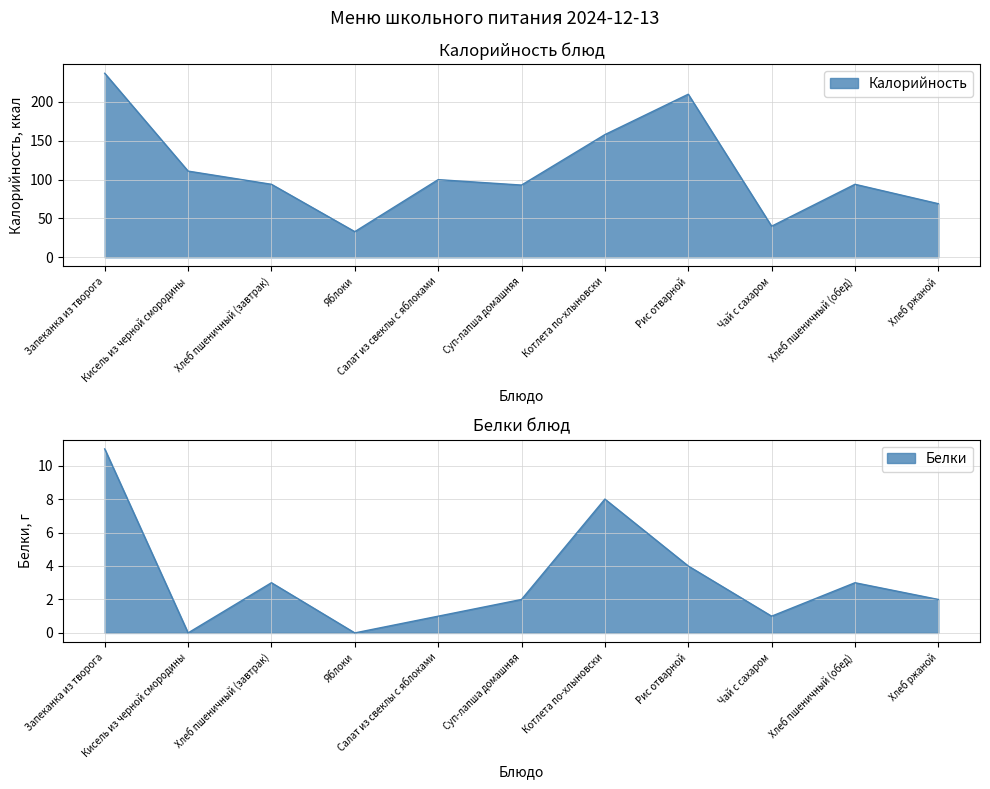

At which category does the chart reach its peak across all series?

Запеканка из творога